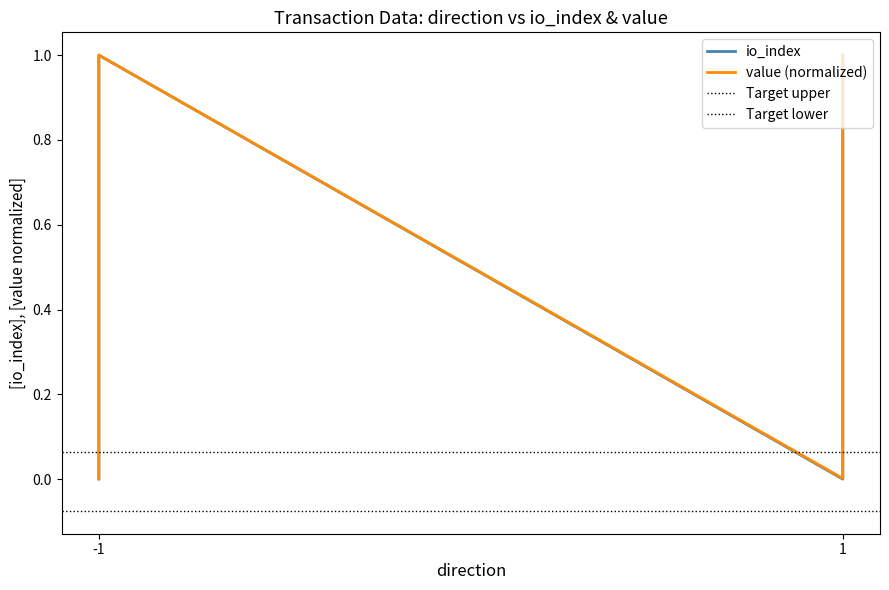

Is the value of io_index at -1 greater than the value of value at -1?

No